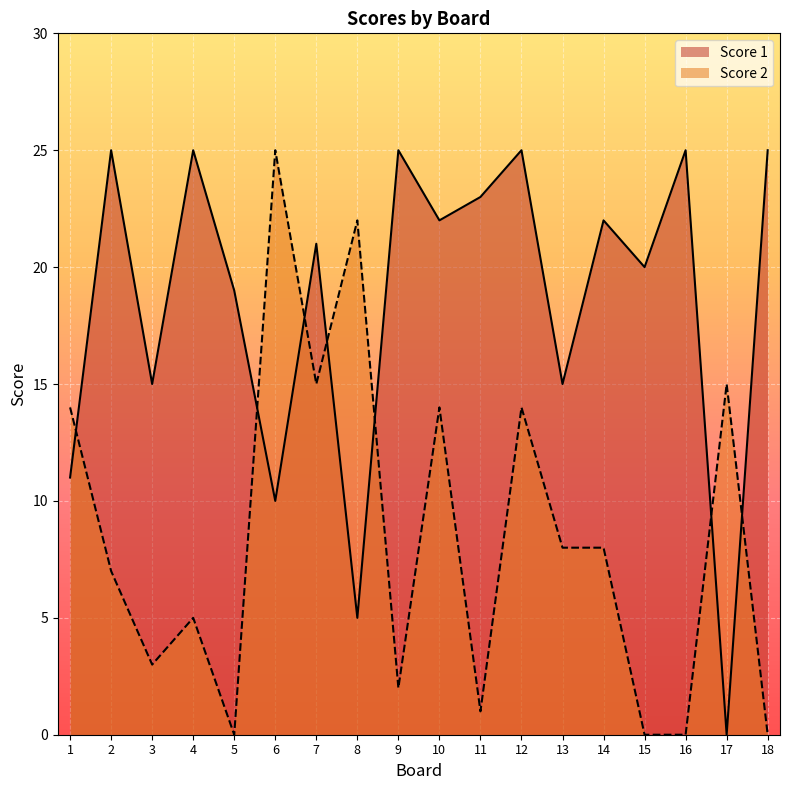

The Score 1 series shows 25 at 4. True or false?

True